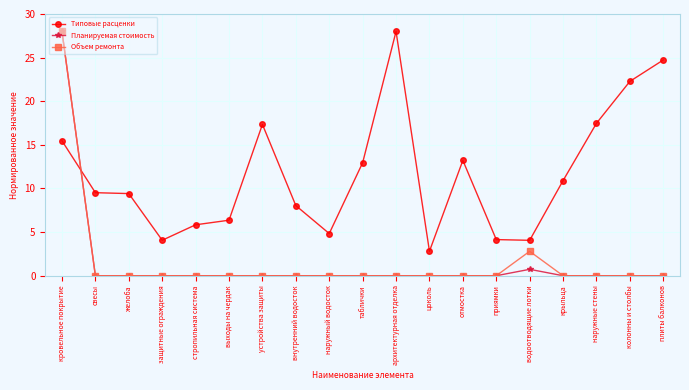

Does the chart have visible grid lines?

Yes